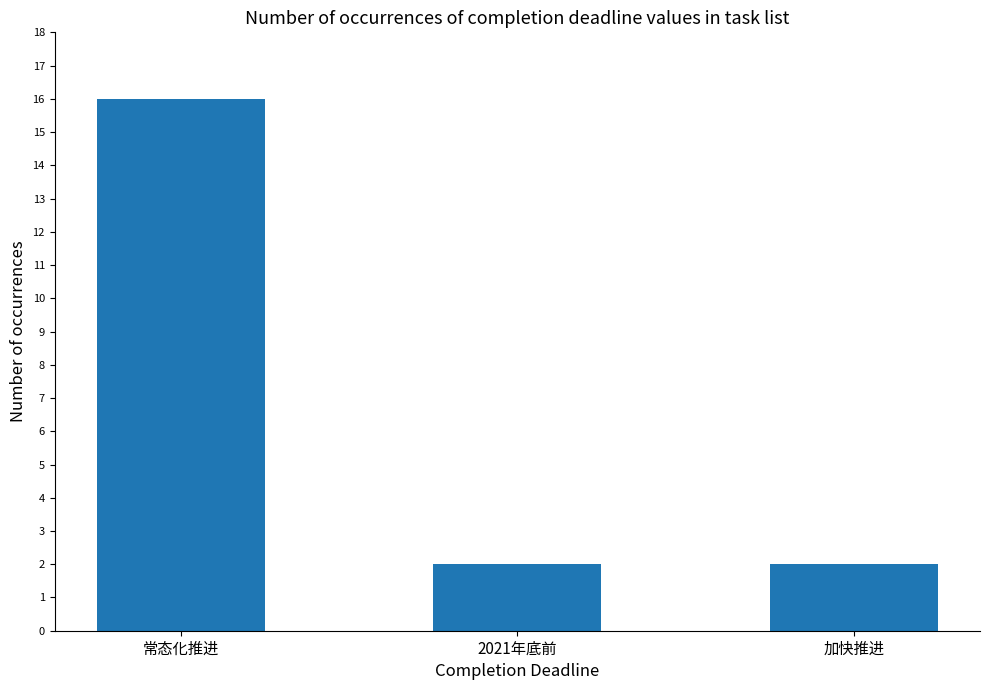

What is the sum of the values at 常态化推进 and 加快推进?

18